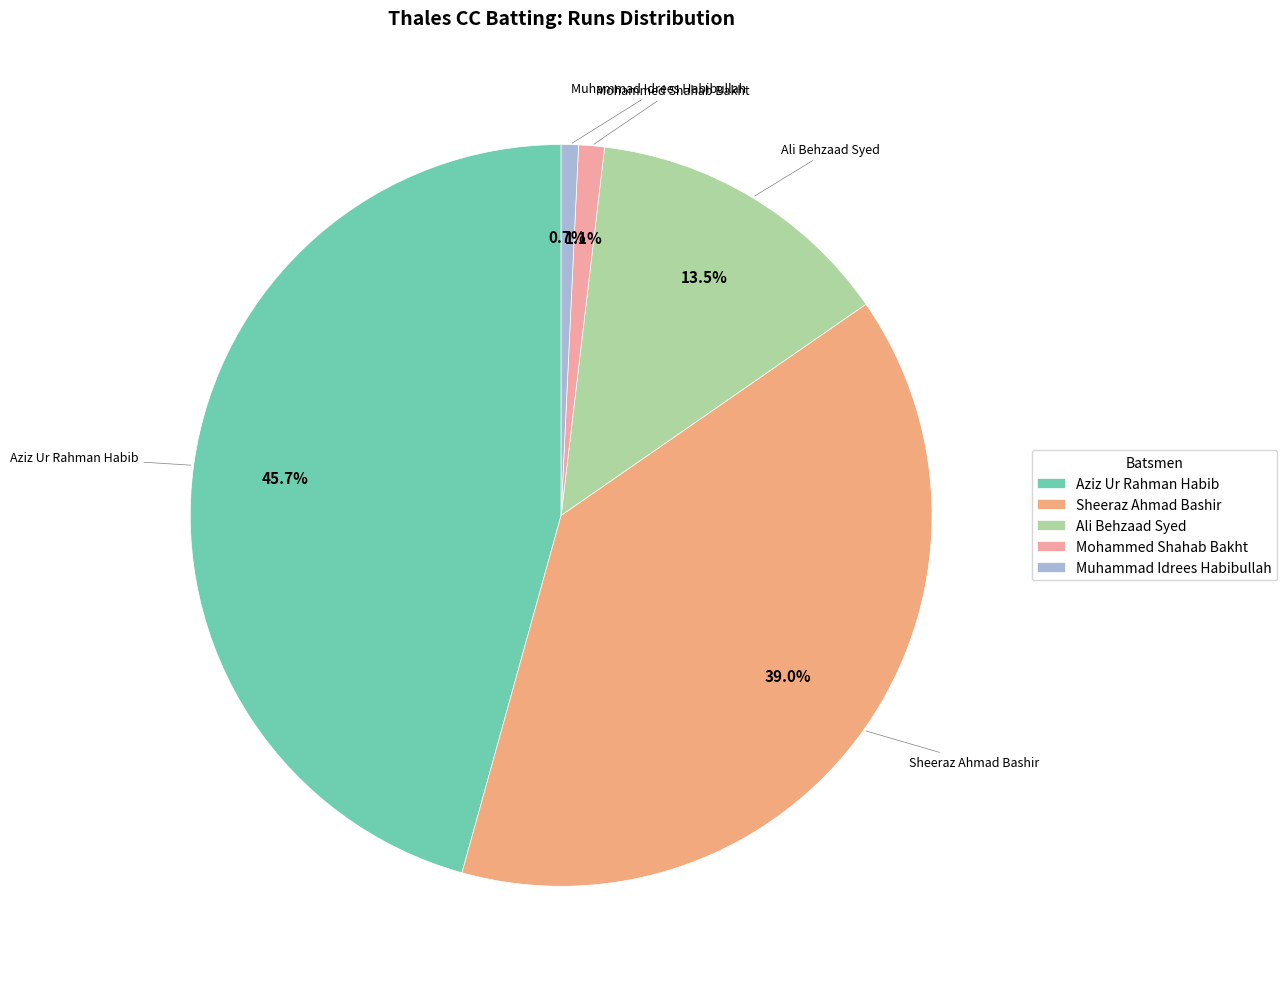

Count the number of slices in the pie.

5